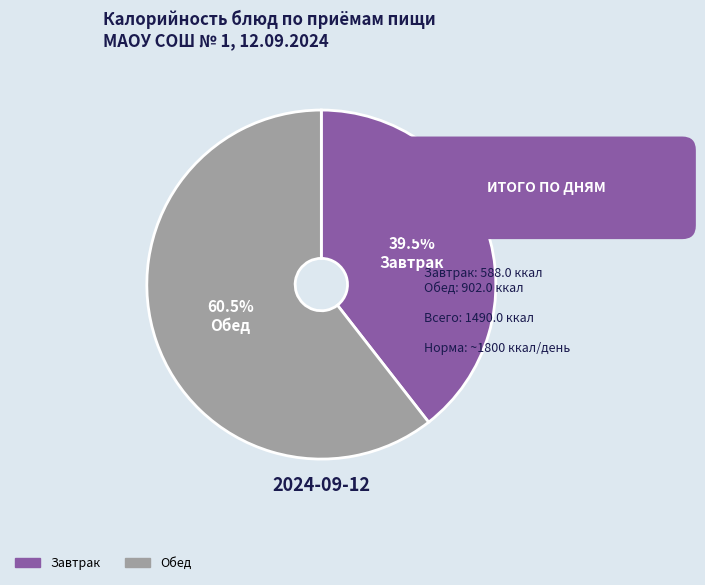

Rank the categories by value from lowest to highest.

Завтрак, Обед